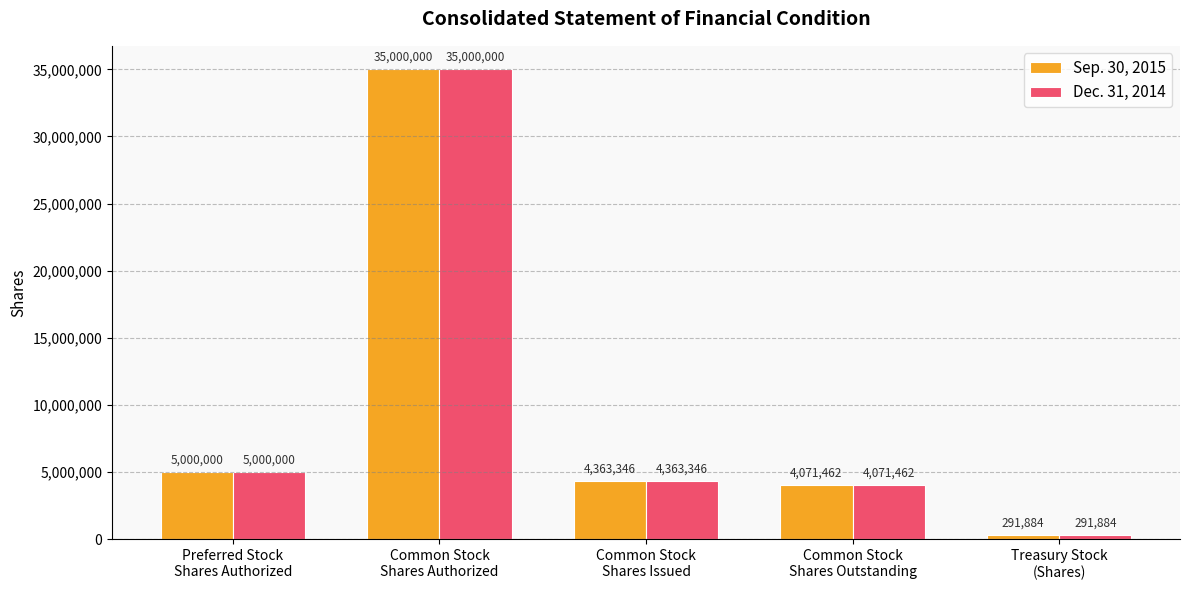

What is the greatest value displayed?

35000000